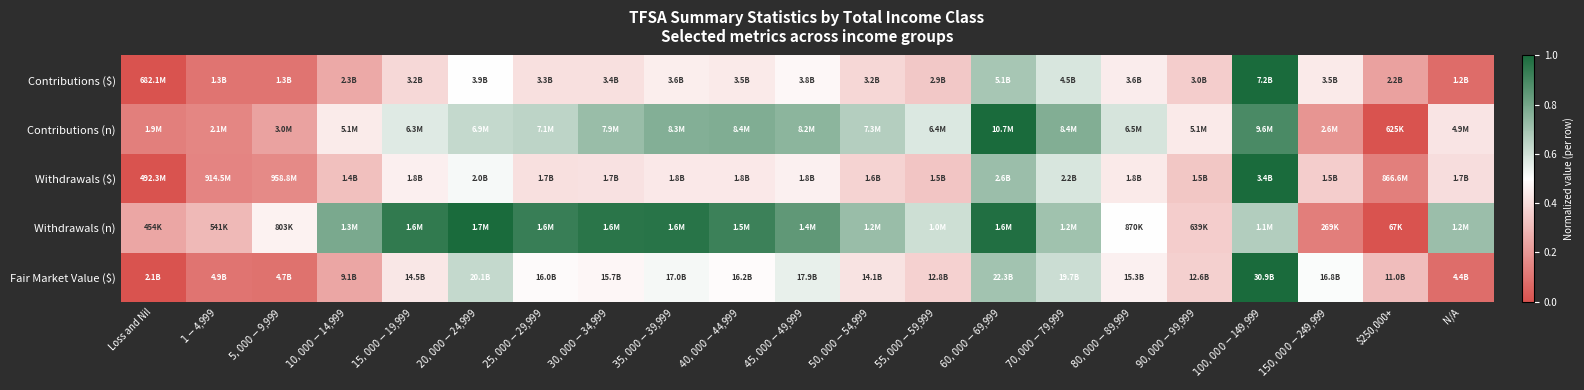

Rank the series by their maximum value, from highest to lowest.

Contributions ($), Contributions (n), Withdrawals ($), Withdrawals (n), Fair Market Value ($)